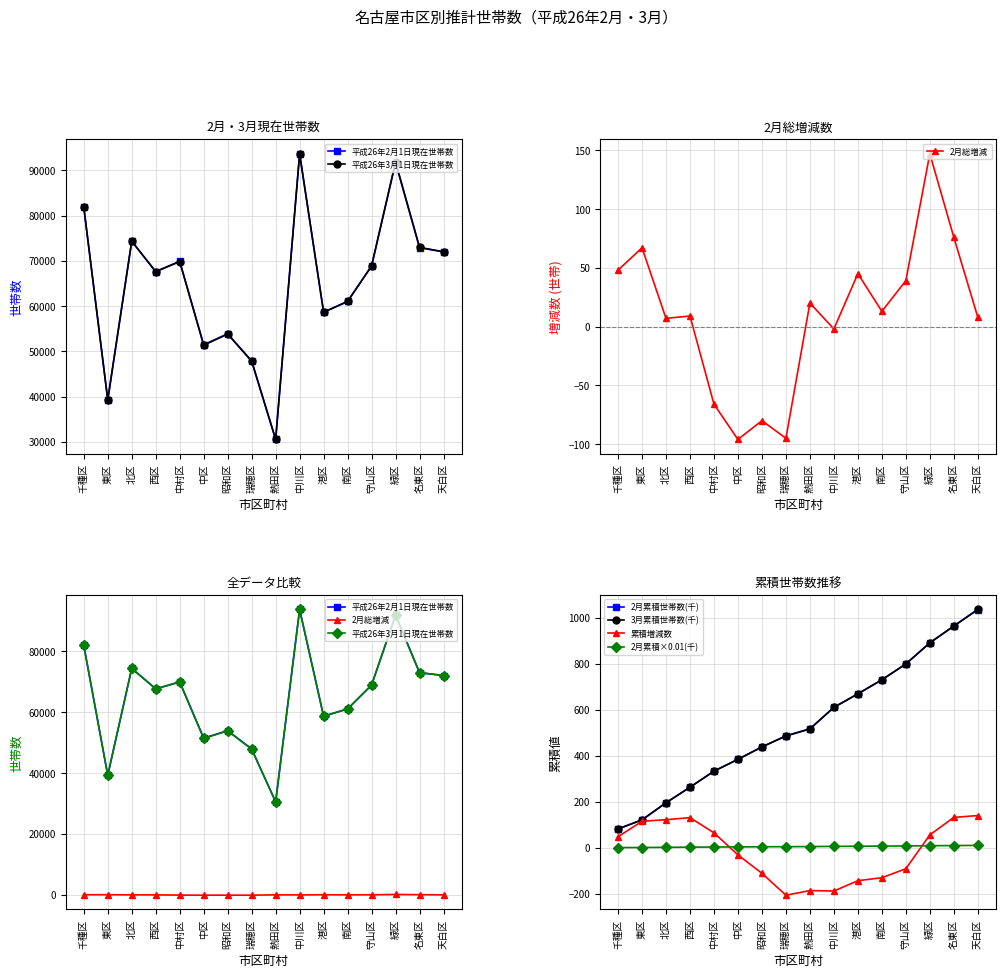

The value of 平成26年2月1日現在世帯数 at 昭和区 is 29949. True or false?

False